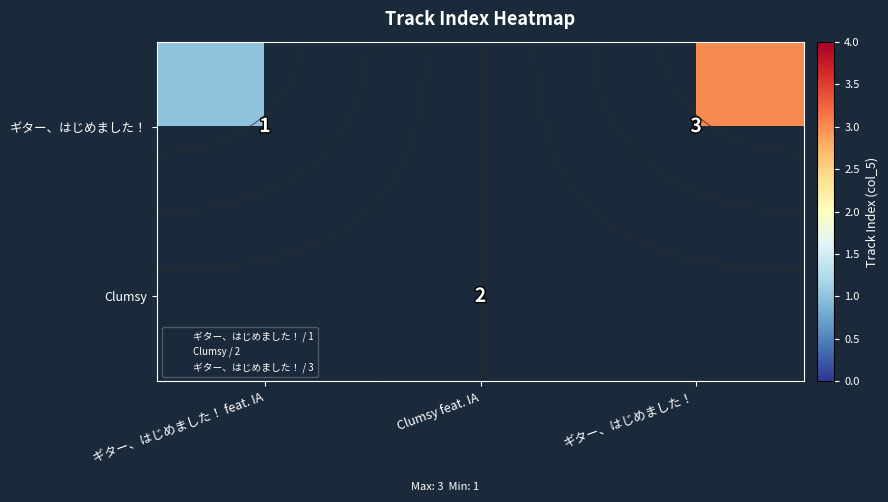

List the labels in order of ギター、はじめました！ value, smallest first.

ギター、はじめました！ feat. IA, Clumsy feat. IA, ギター、はじめました！